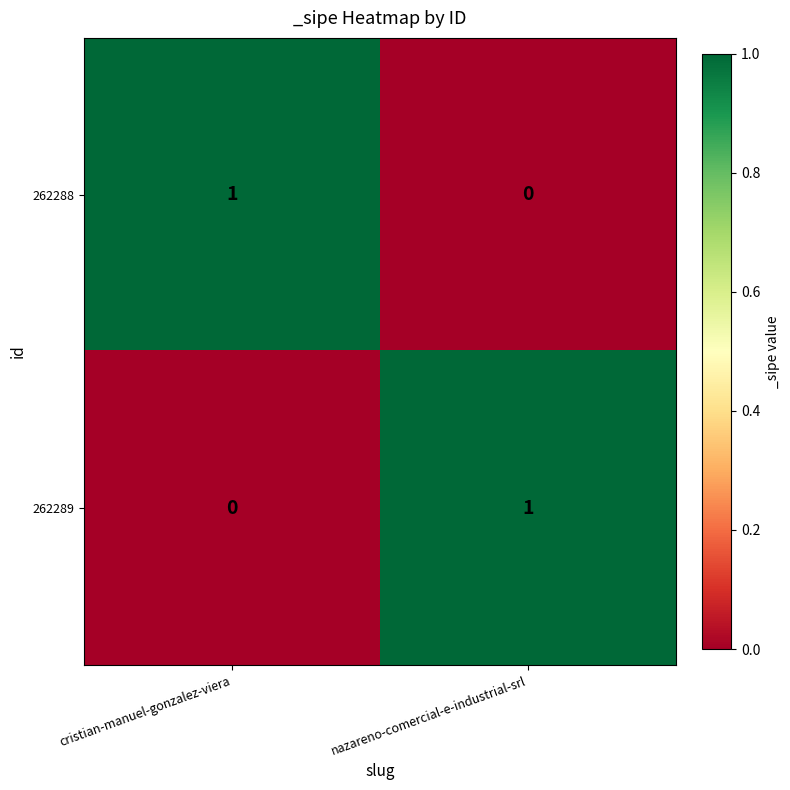

Rank the series at nazareno-comercial-e-industrial-srl from lowest to highest value.

262288, 262289